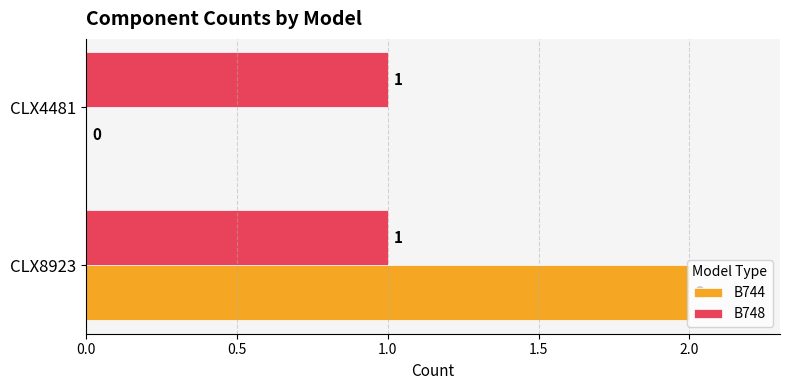

Which category has the highest value in the B744 series?

CLX8923